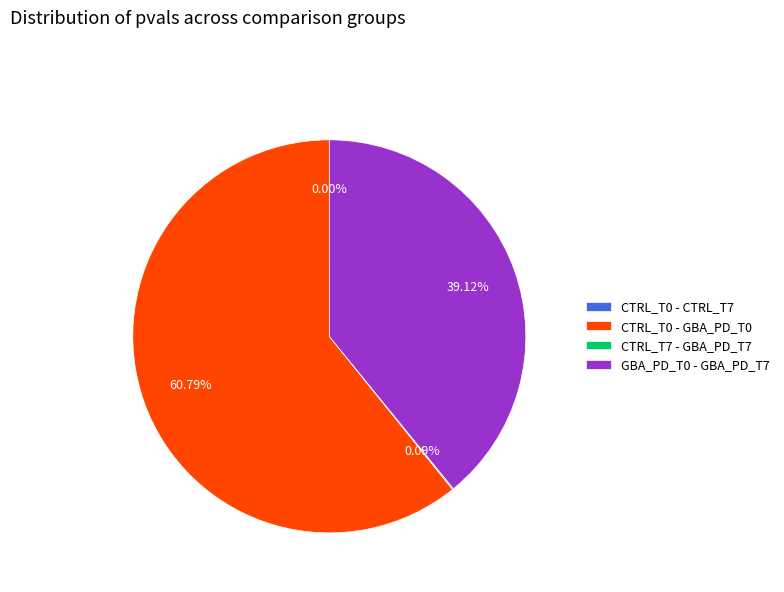

To the nearest percent, what percentage of the pie is GBA_PD_T0 - GBA_PD_T7?

39%